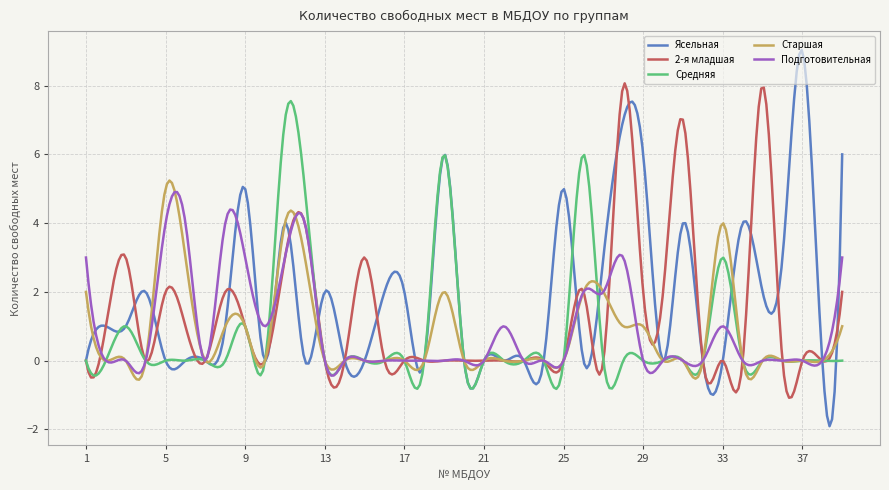

In 2-я младшая, how many points are lower than both neighbors (excluding endpoints)?

16